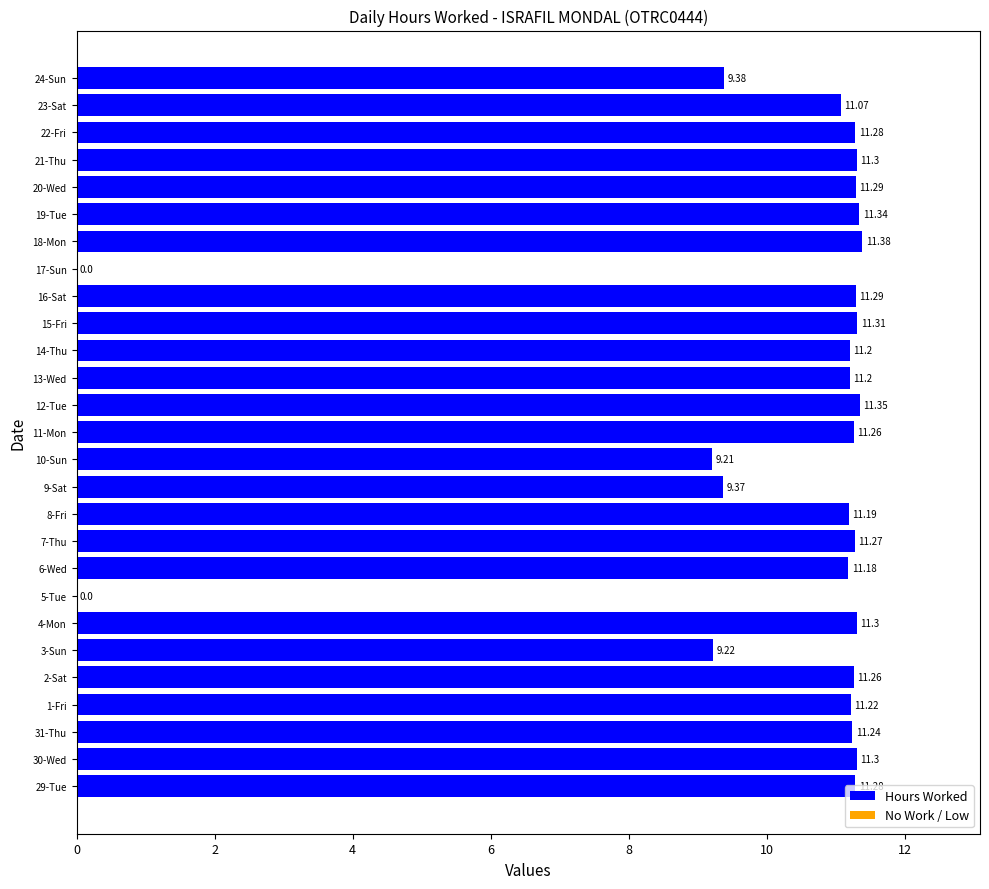

What is the sum of all values?

273.7